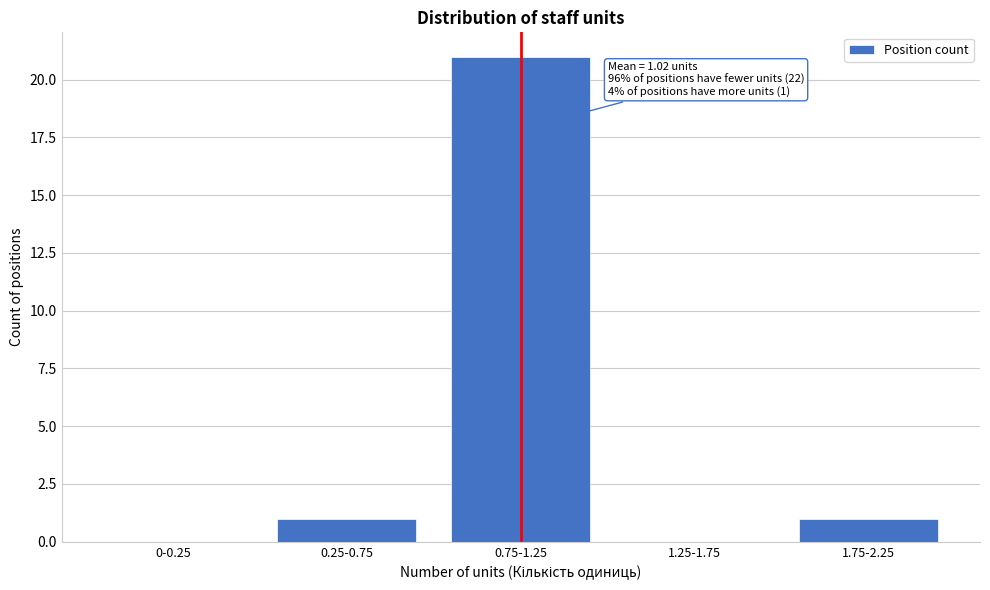

Reading left to right, what are all the values shown in this chart?

0-0.25=0	0.25-0.75=1	0.75-1.25=21	1.25-1.75=0	1.75-2.25=1